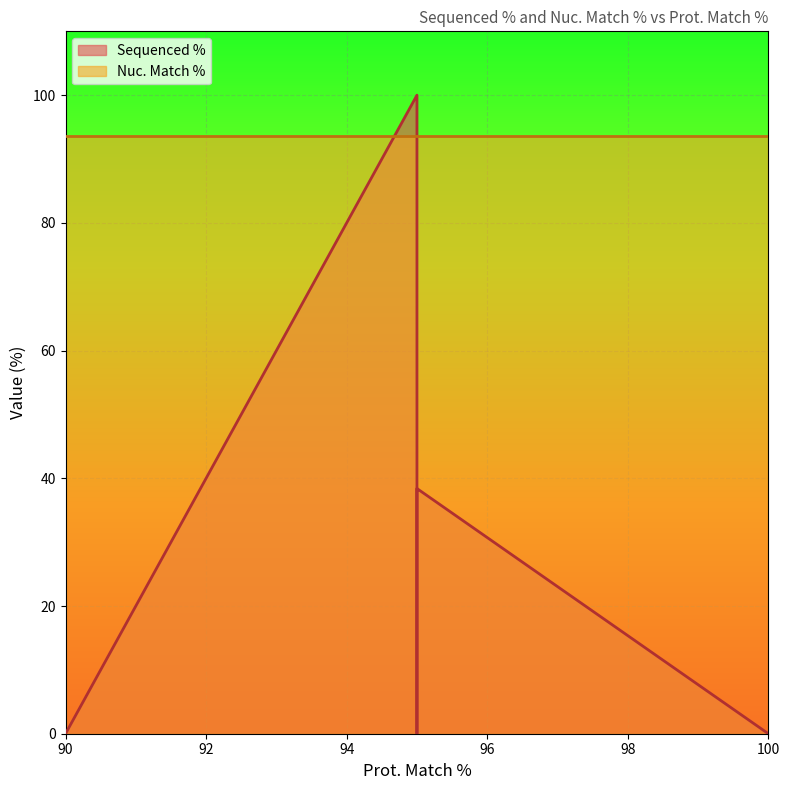

What are all the series names shown in the legend?

Sequenced %, Nuc. Match %